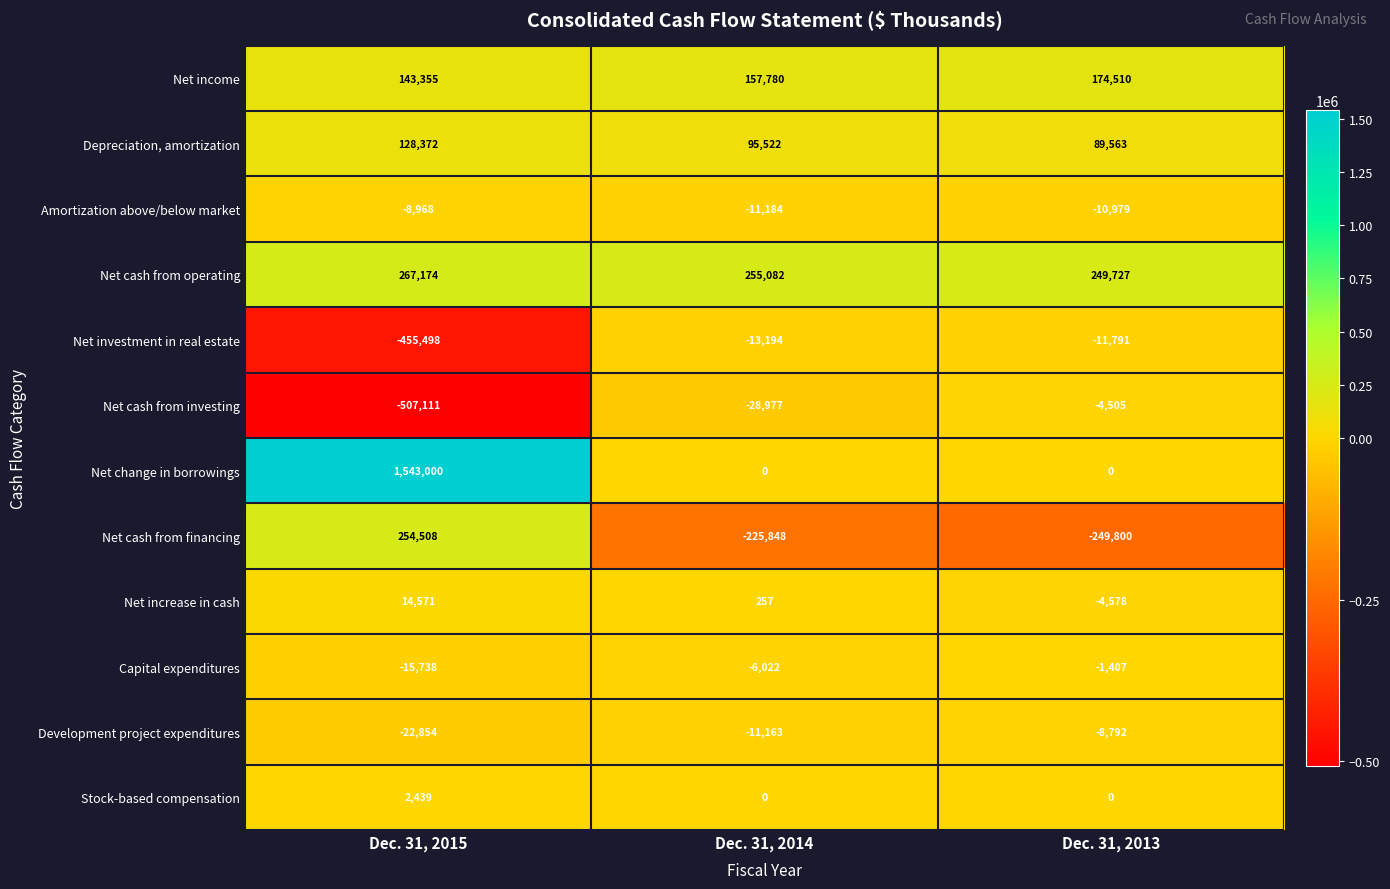

What is the difference between the maximum and minimum values in the Capital expenditures series?

14331